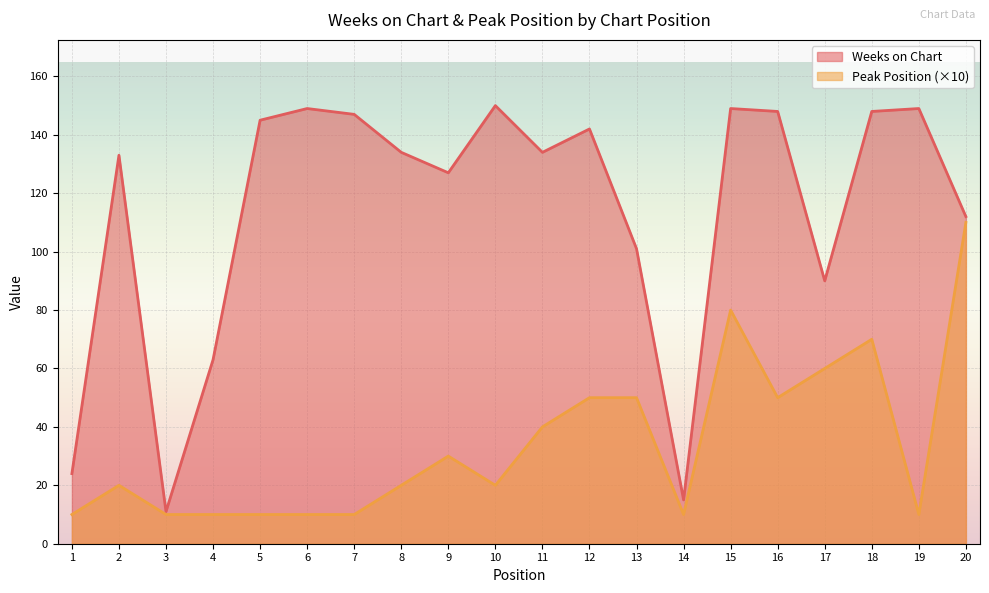

What is the spread (max minus min) of values at 15?

69